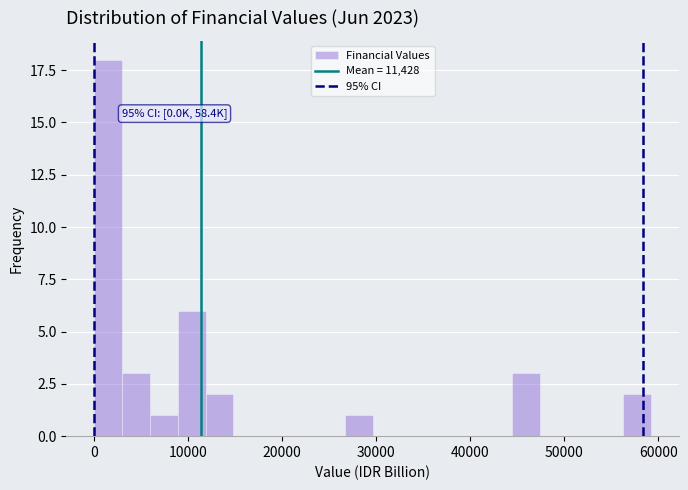

Around what value on the x-axis is the tallest bar? Give the approximate position of its centre, as read against the axis.

2000